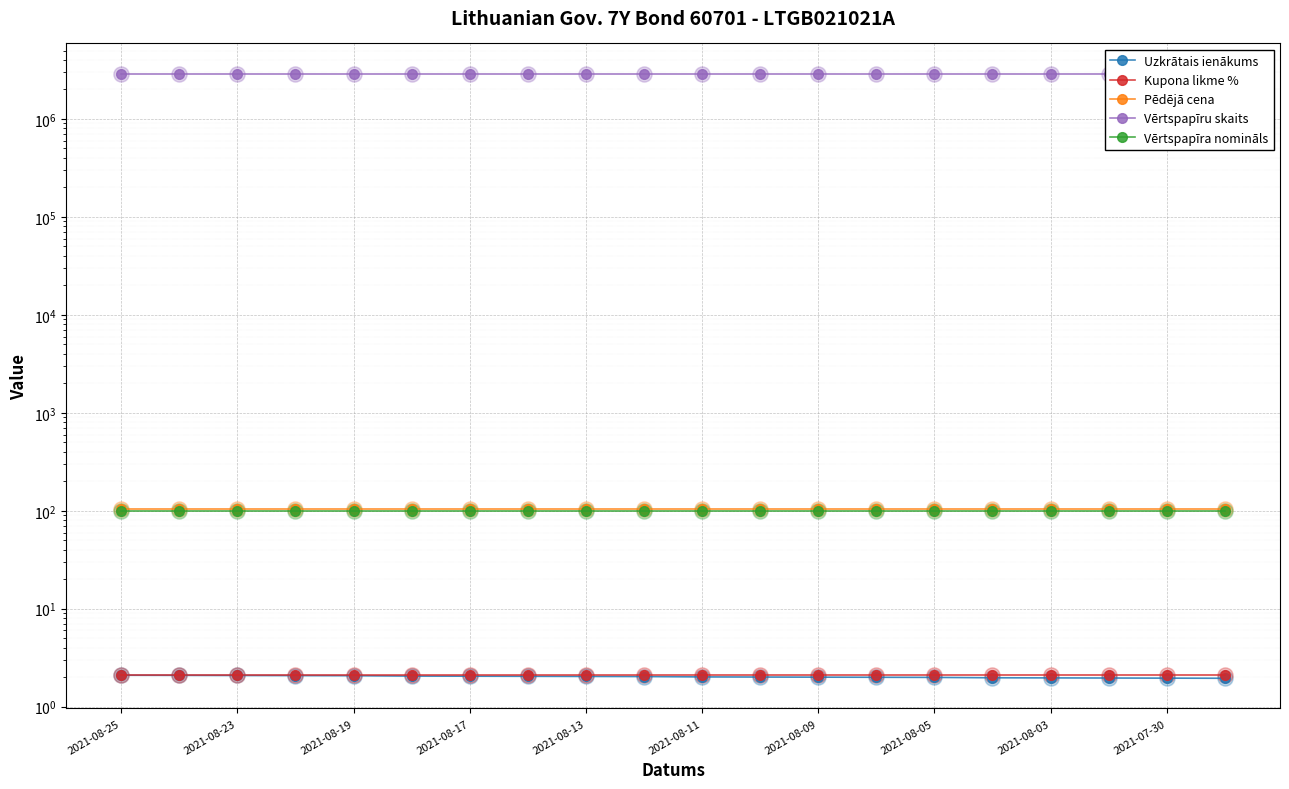

Which series reaches the minimum Y coordinate?

Uzkrātais ienākums